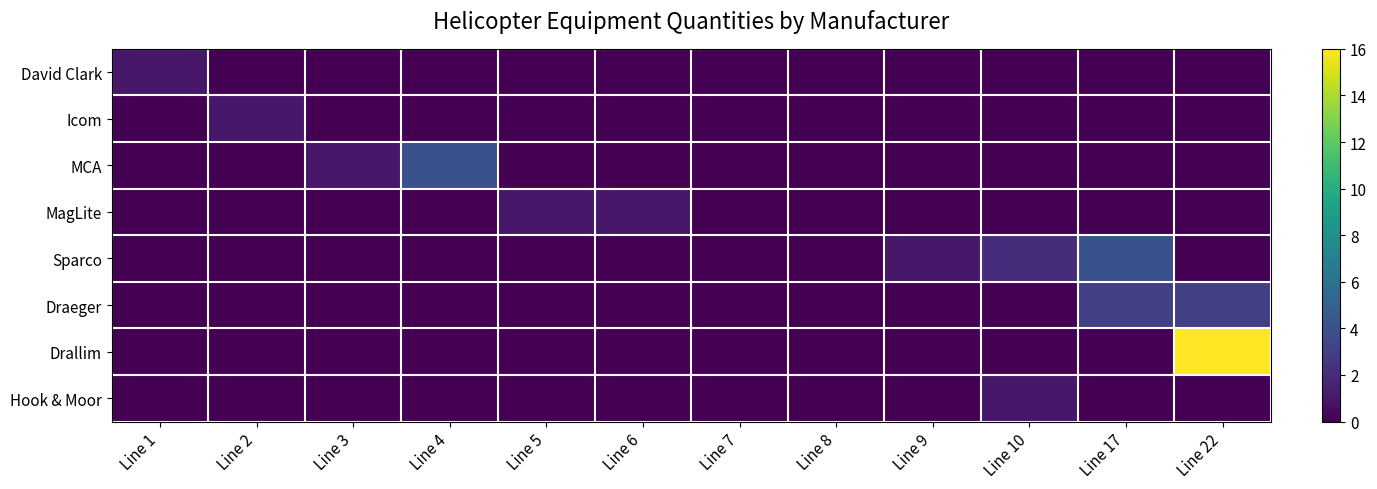

Count the number of data series in this chart.

8